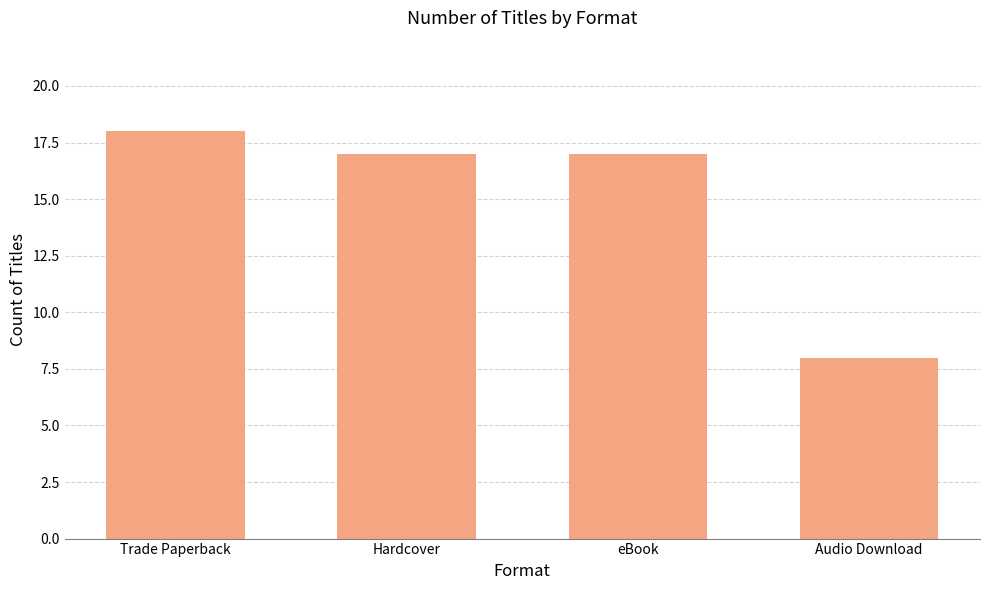

What position from the left is eBook?

3